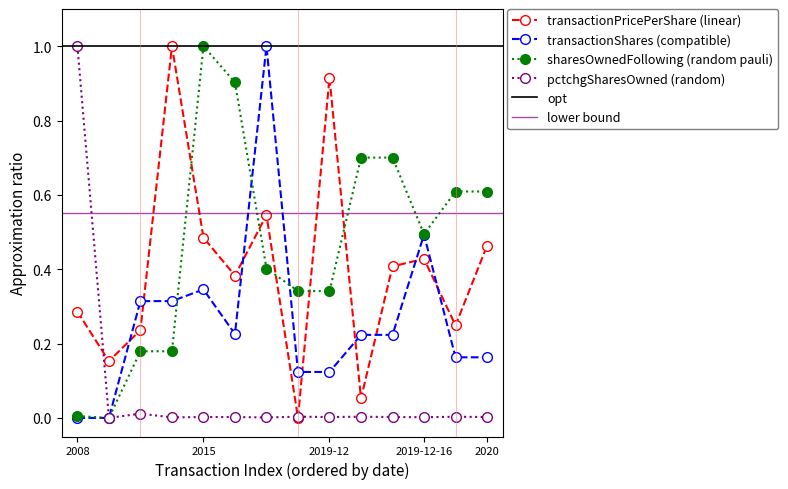

What is the maximum value for transactionShares (compatible)?

1.0